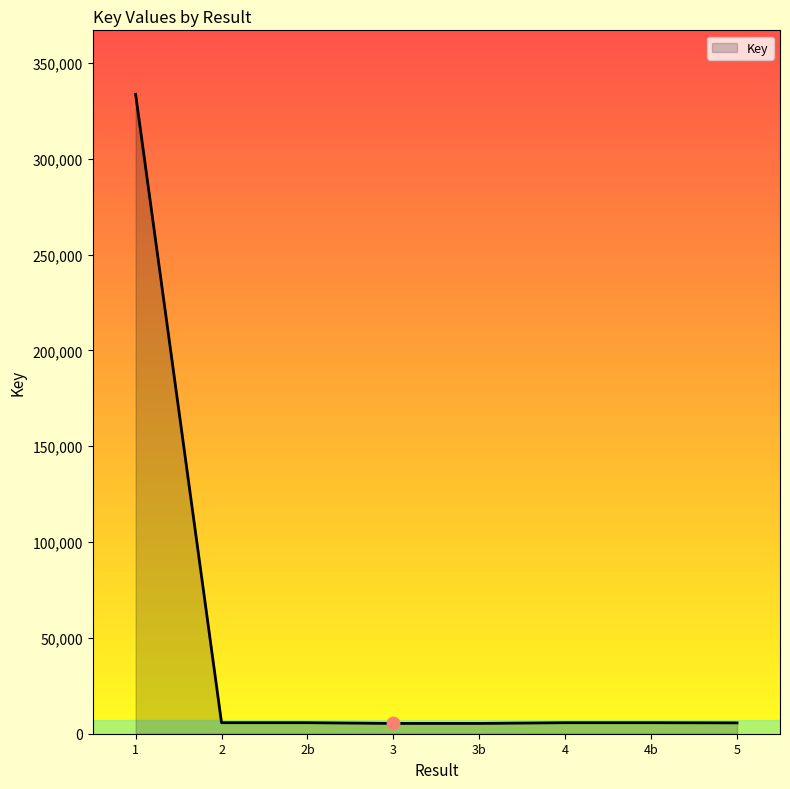

What is the sum of all values?

372998